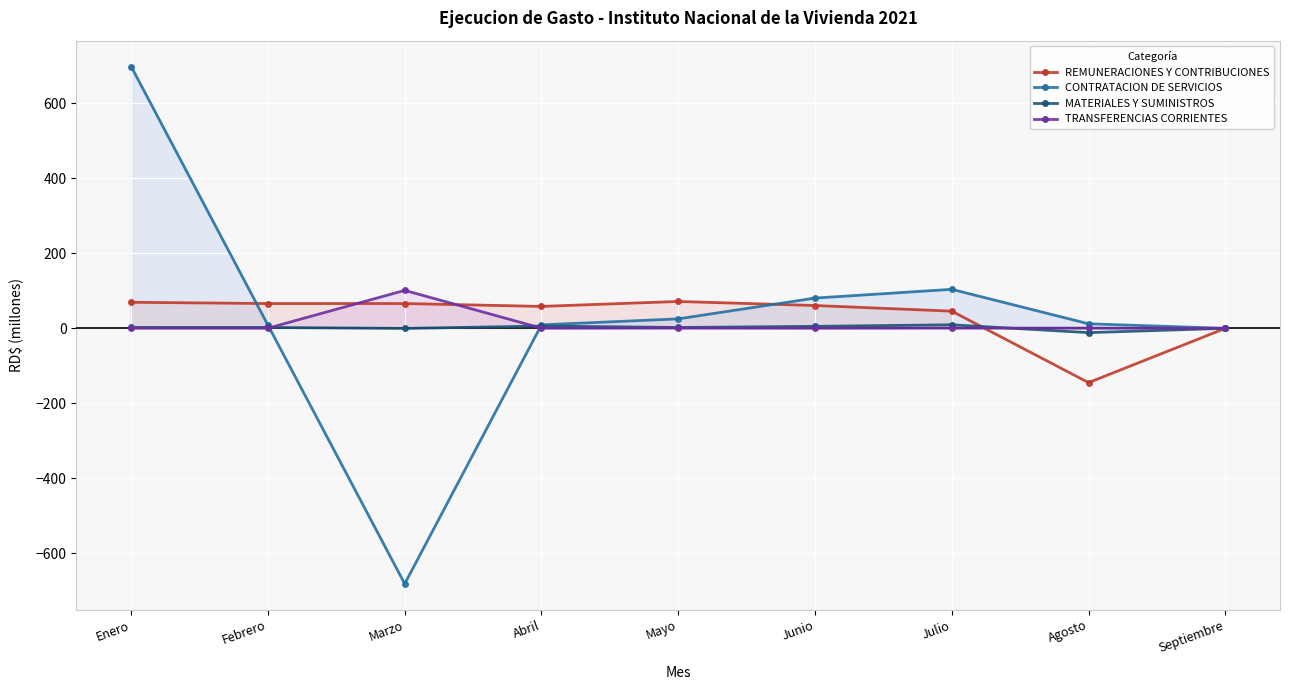

What position from the left is Marzo?

3